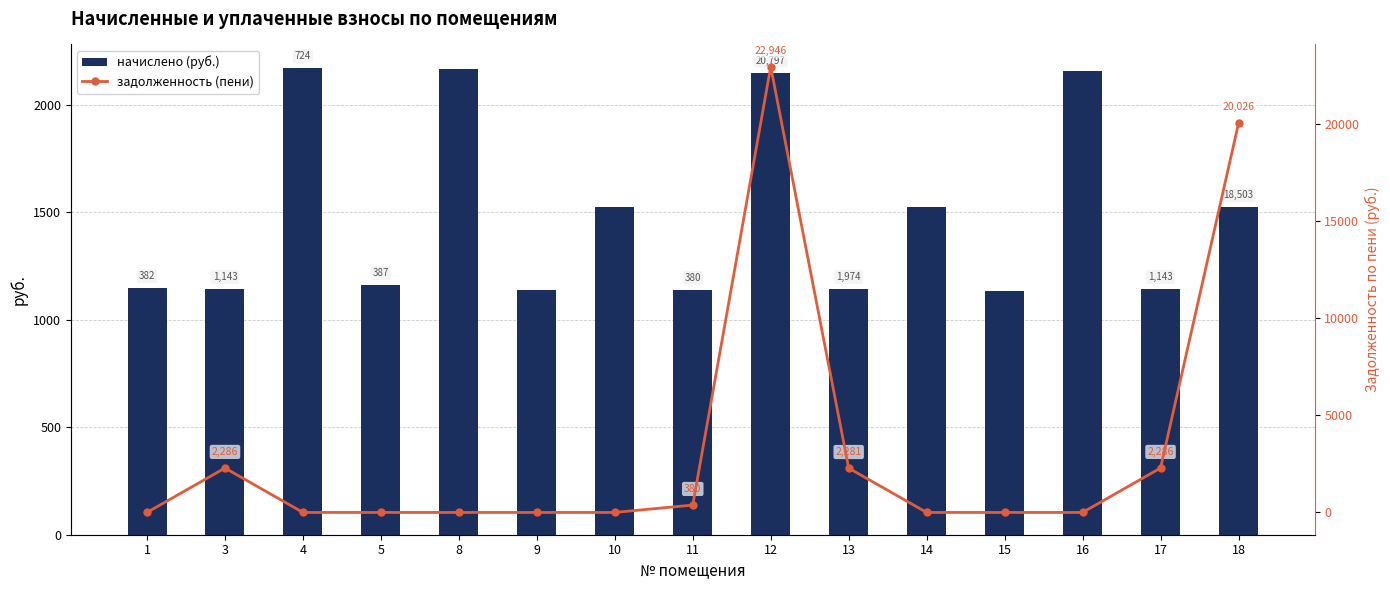

What is the difference between the начислено (руб.) values at 11 and 17?

3.7